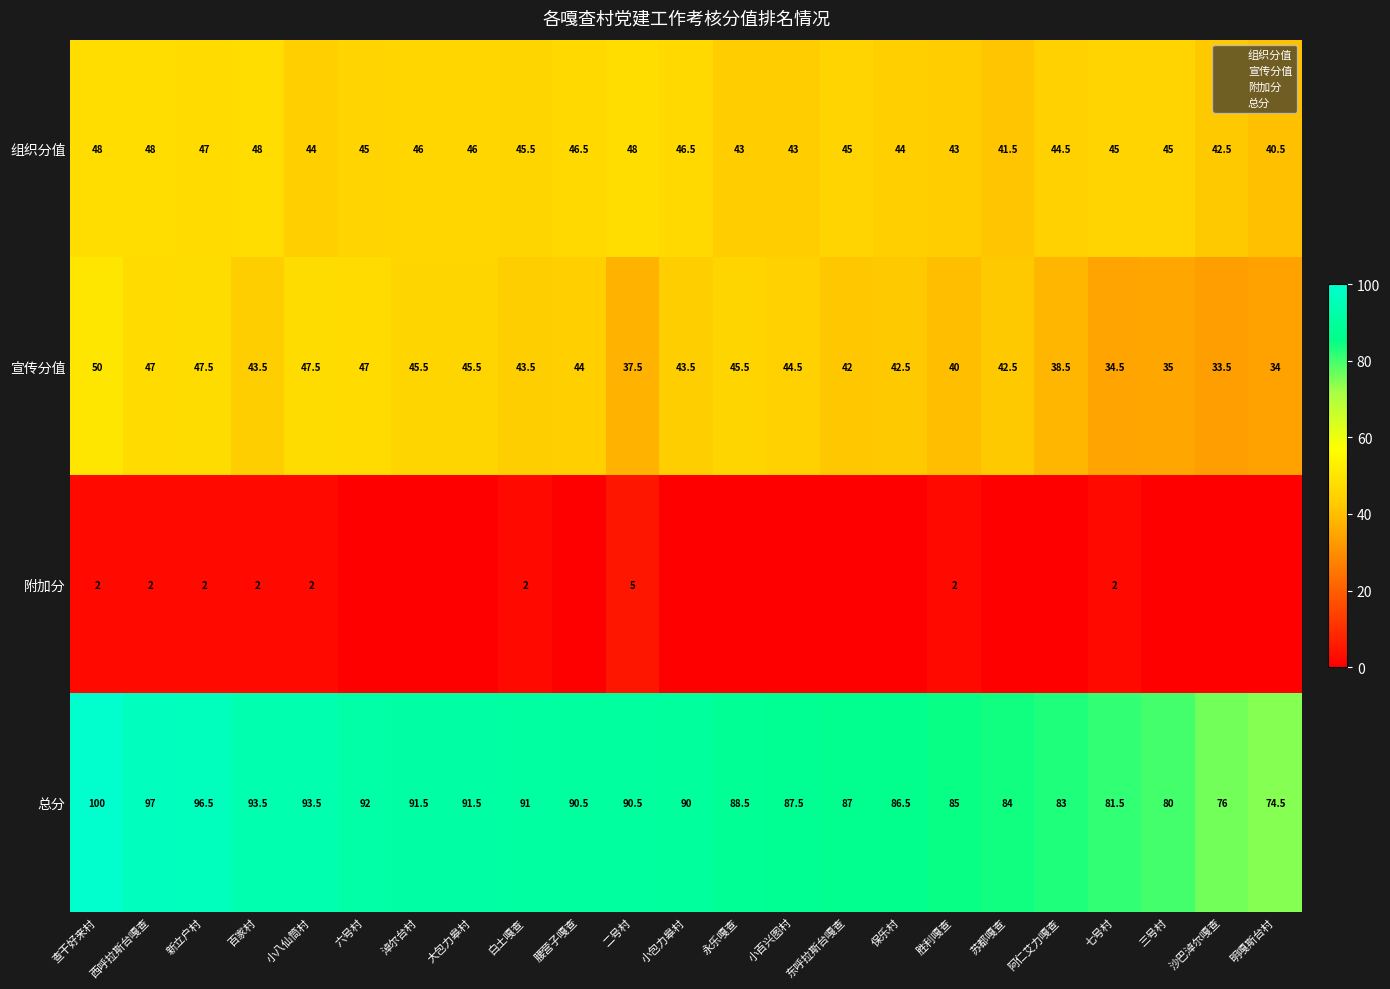

How many values in the 组织分值 series exceed 45?

10